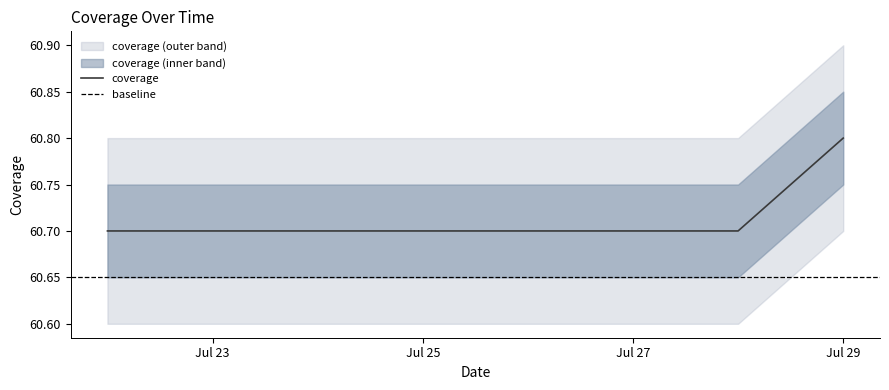

Does the chart have visible grid lines?

No